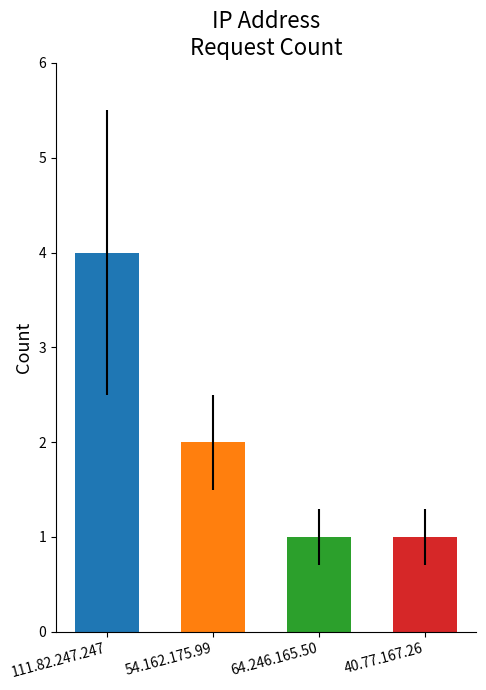

Where is the data nearest to the value 2?

54.162.175.99